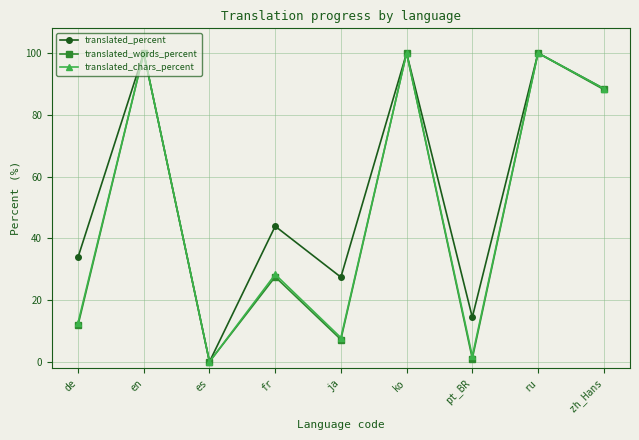

What is the difference between the maximum and second lowest values in the translated_chars_percent series?

98.2